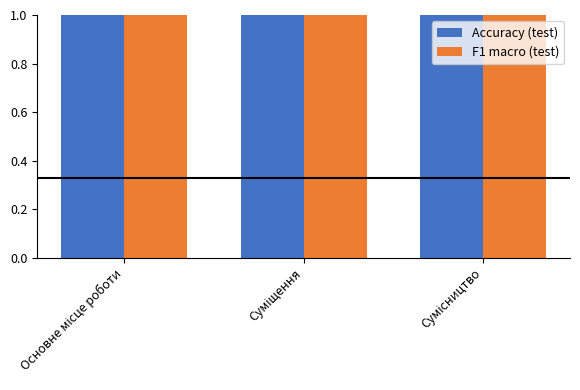

What is the lowest value of the F1 macro (test) series?

1